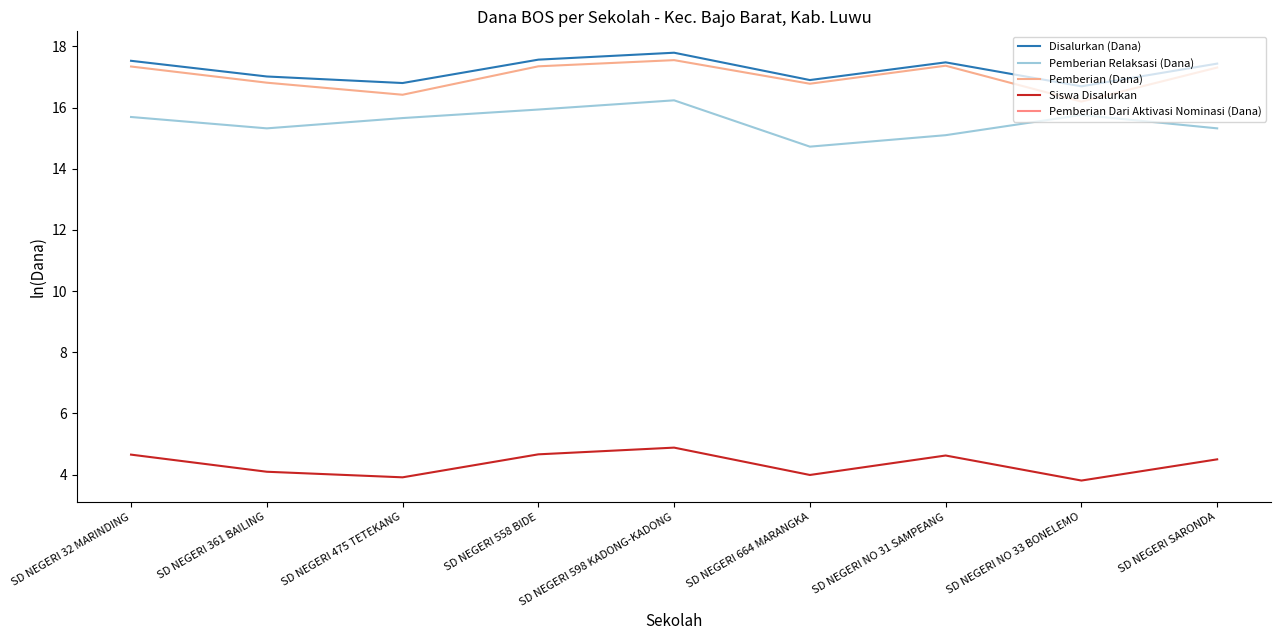

What position from the right is SD NEGERI 475 TETEKANG?

7